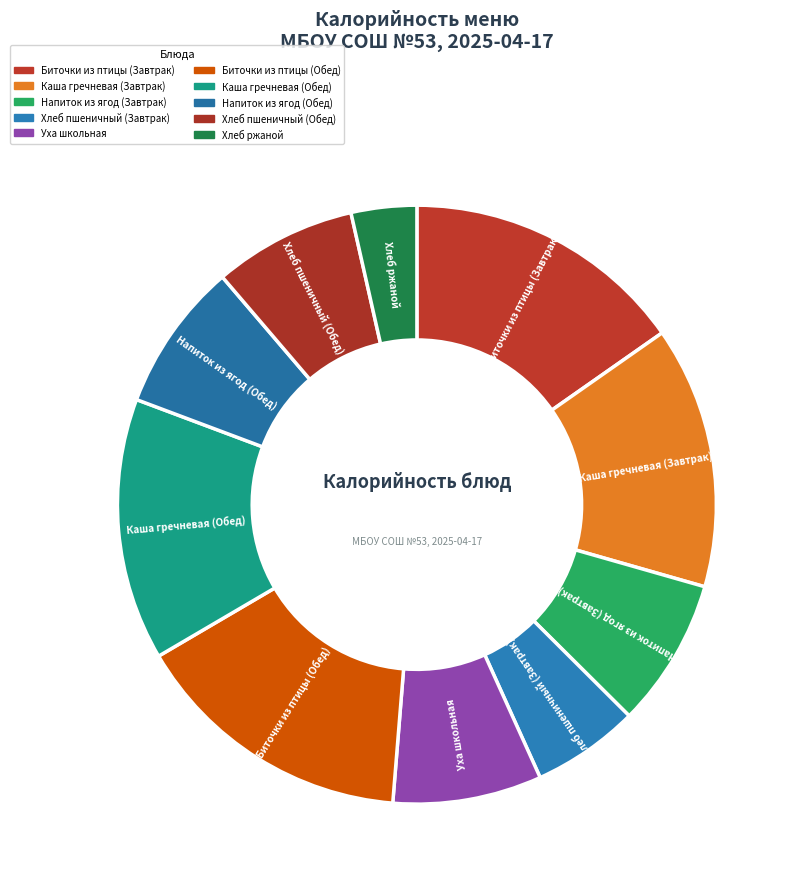

Rank the categories by value from lowest to highest.

Хлеб ржаной, Хлеб пшеничный (Завтрак), Хлеб пшеничный (Обед), Напиток из ягод (Завтрак), Уха школьная, Напиток из ягод (Обед), Каша гречневая (Завтрак), Каша гречневая (Обед), Биточки из птицы (Завтрак), Биточки из птицы (Обед)